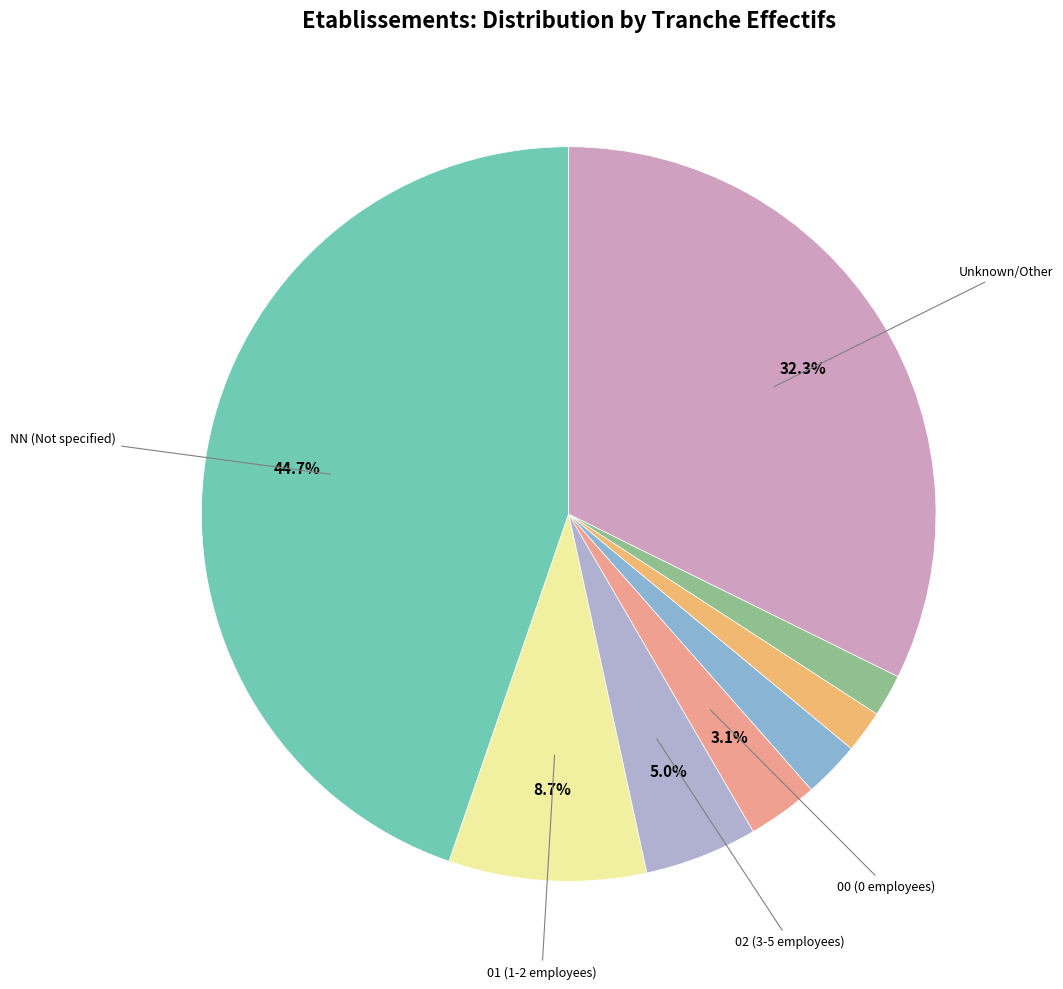

Count the number of slices in the pie.

8